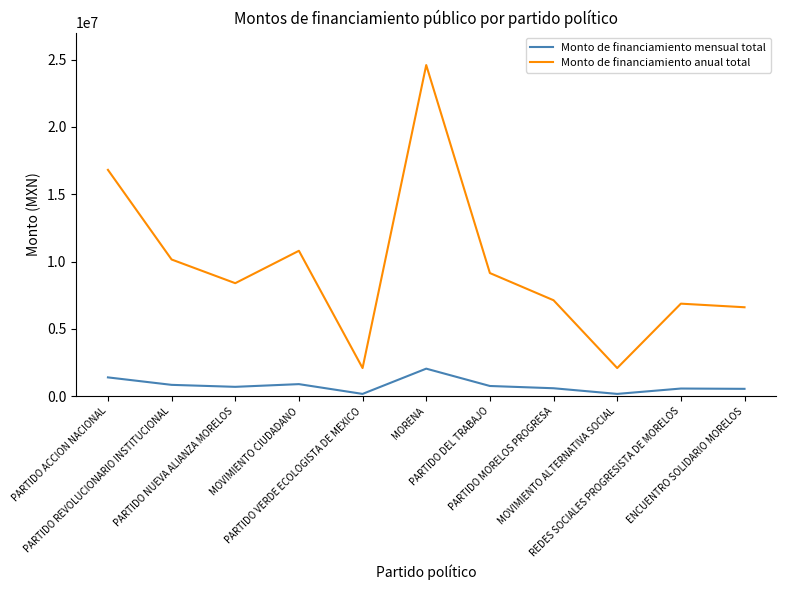

What are all the series names shown in the legend?

Monto de financiamiento mensual total, Monto de financiamiento anual total